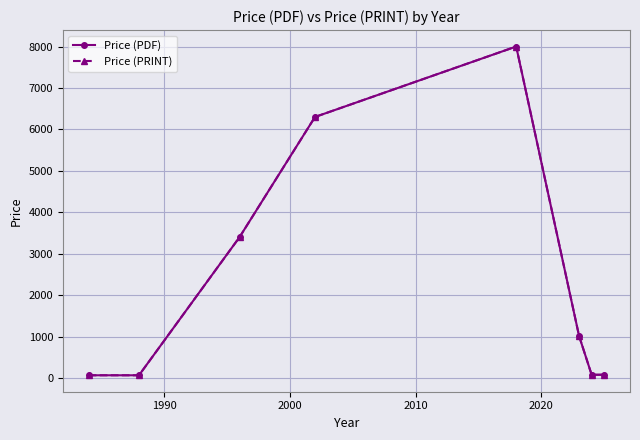

Rank the series by their maximum value, from lowest to highest.

Price (PDF), Price (PRINT)